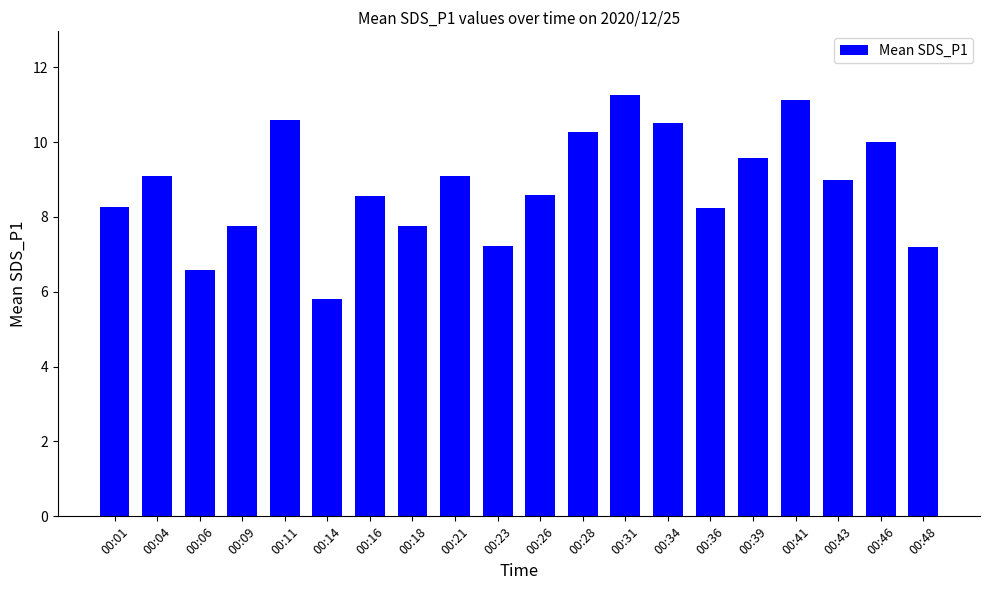

What is the minimum value shown in the chart?

5.8